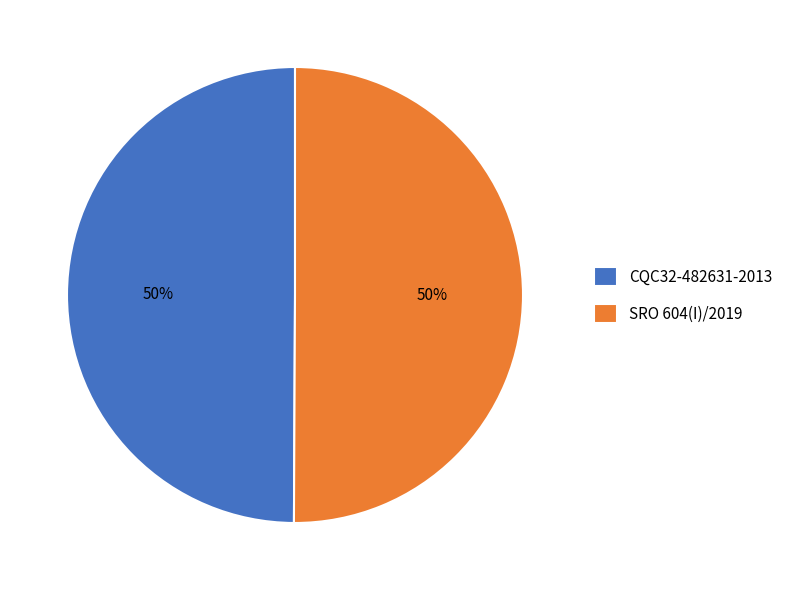

To the nearest percent, what is the average slice percentage?

50%